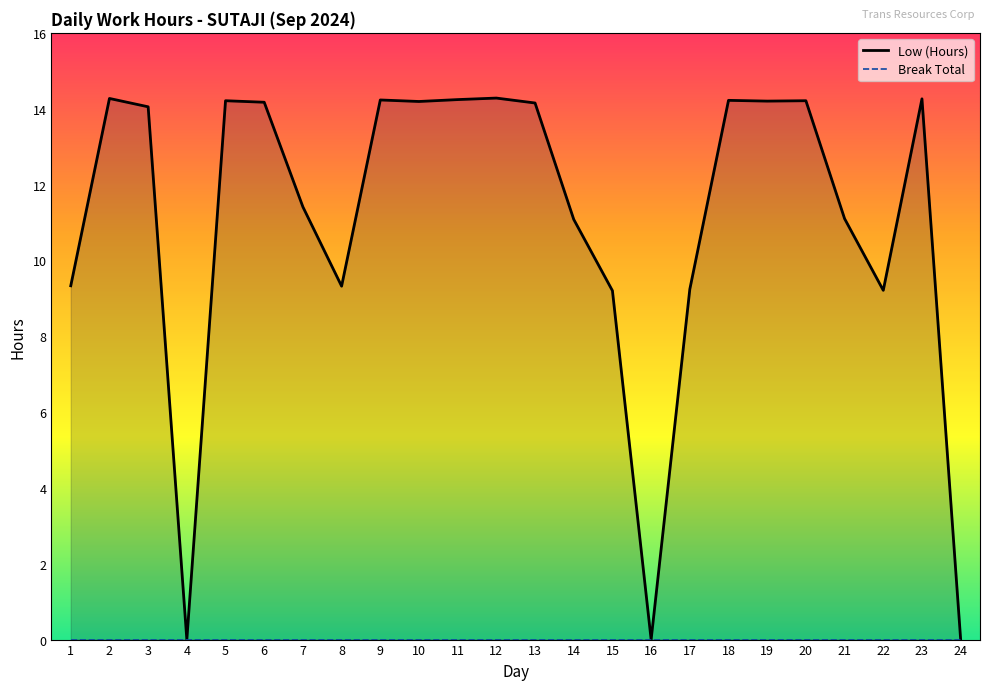

True or false: Low (Hours) and Break Total cross at least once.

False